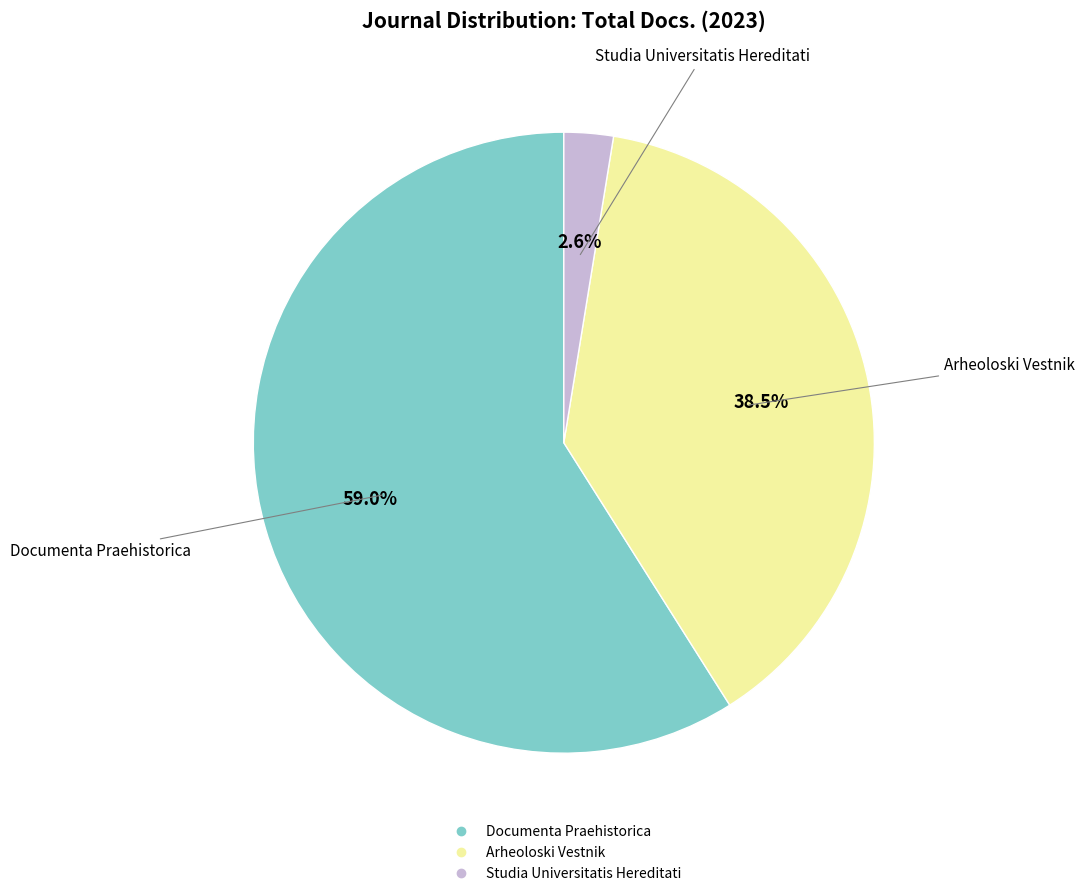

Between Documenta Praehistorica and Studia Universitatis Hereditati, which is larger?

Documenta Praehistorica